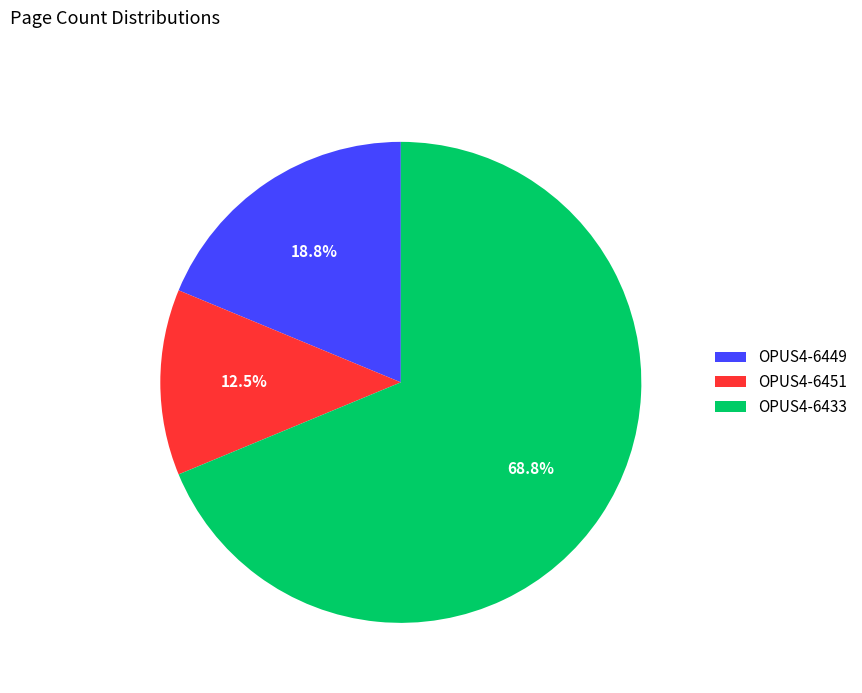

How many segments does this pie chart have?

3